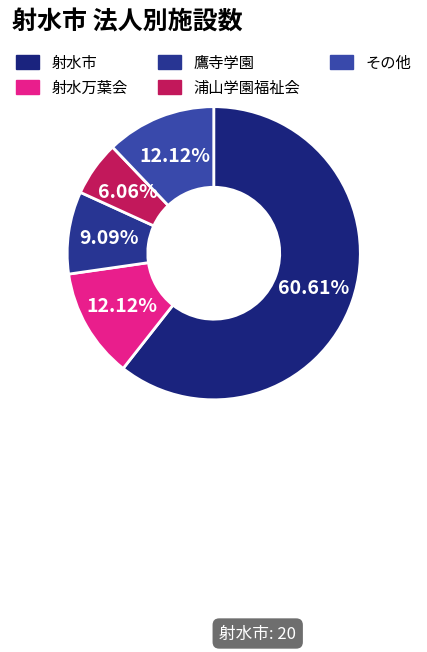

To the nearest percent, what is the difference between the largest and smallest slice percentages?

55%